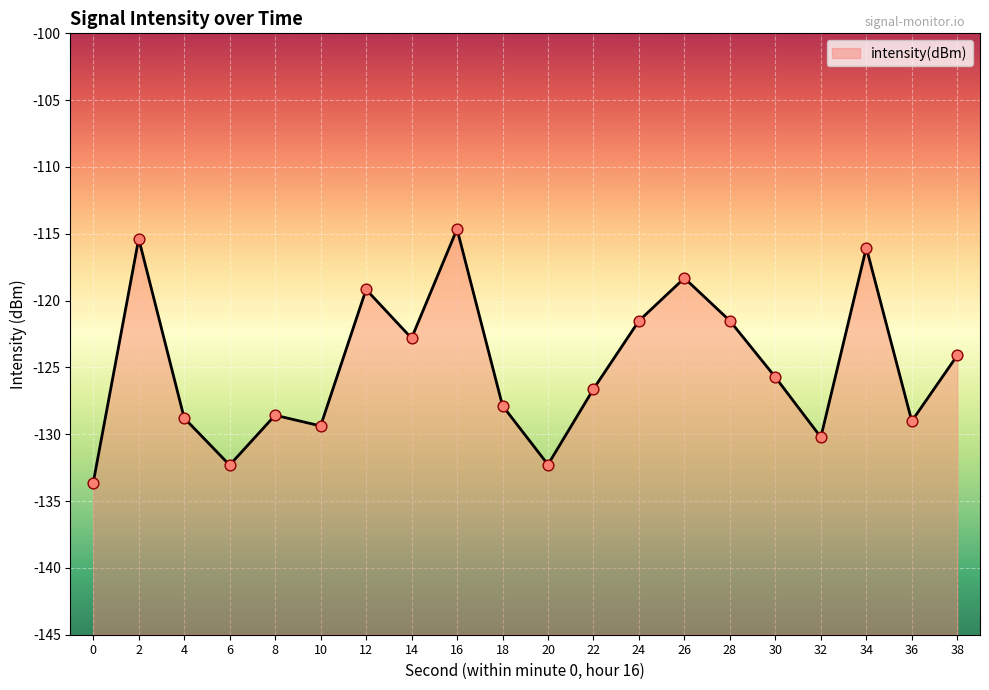

What is the change in value from 12 to 24?

-2.3